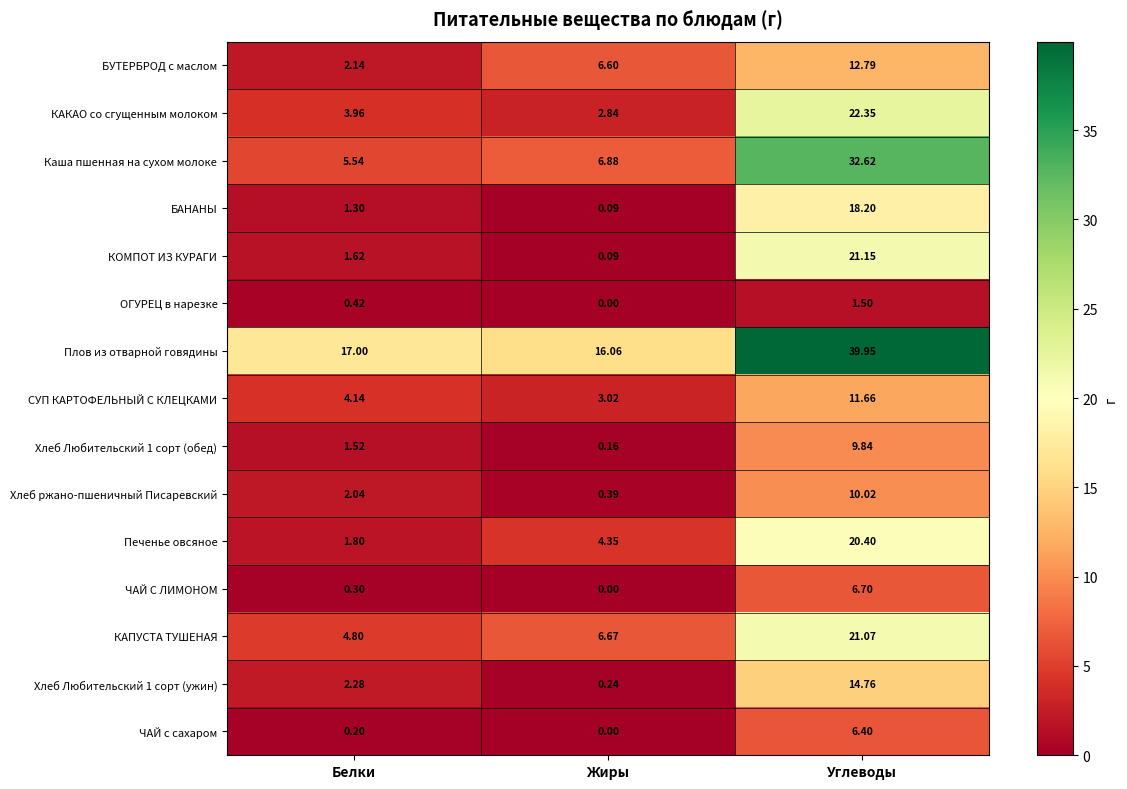

What is the spread (max minus min) of values at Жиры?

16.1